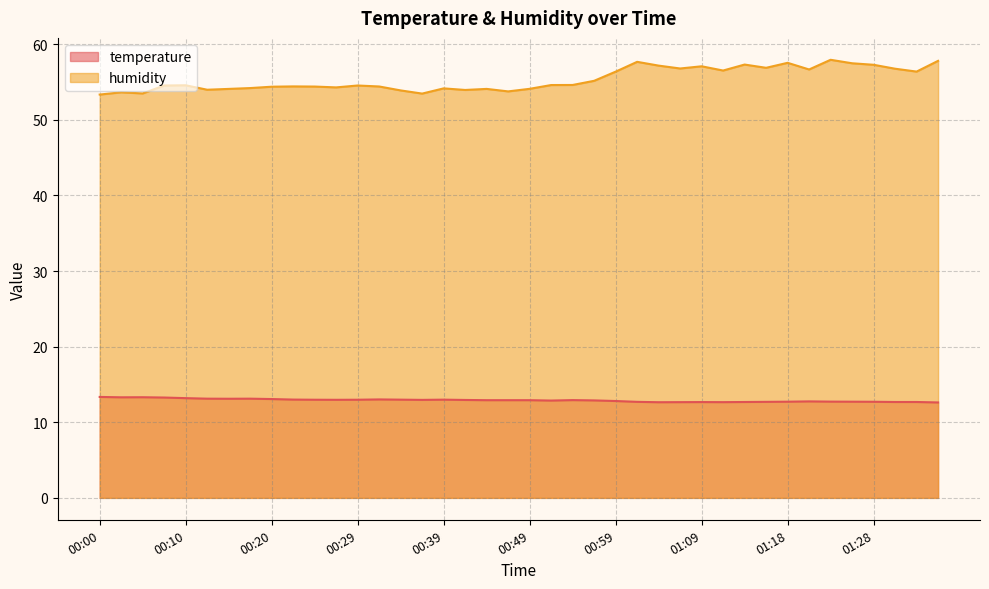

Read the temperature value at 00:37.

13.0